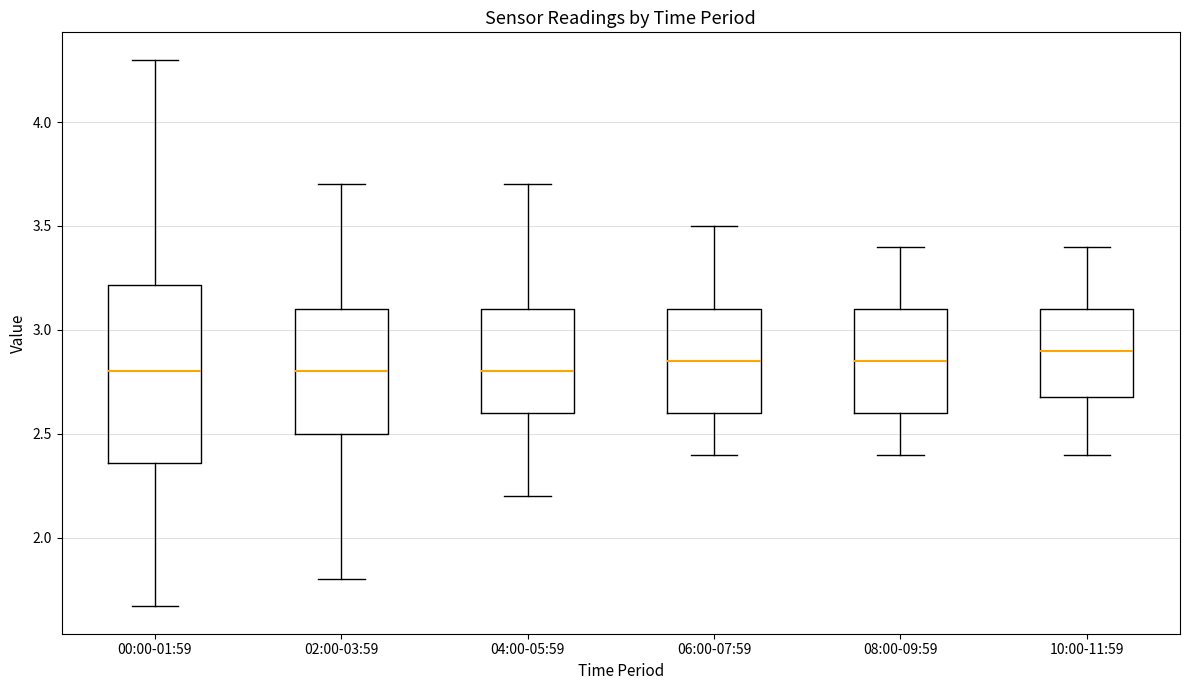

Comparing the boxes themselves (not the whiskers), which one is the tallest?

00:00-01:59